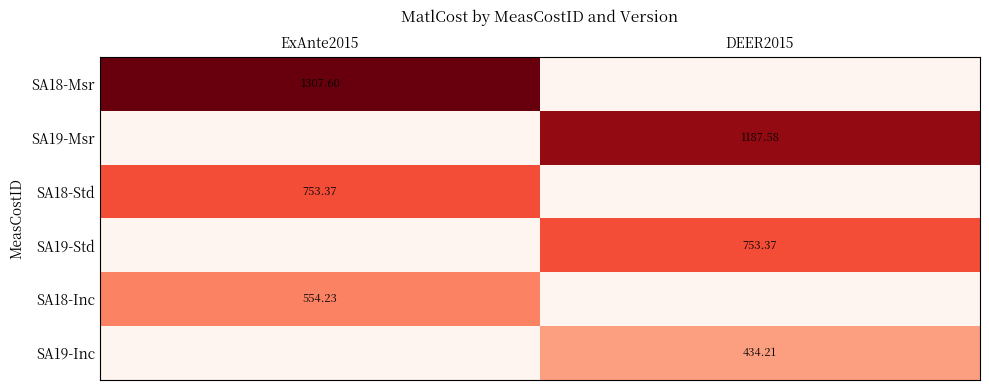

The SA19-Std series shows -348.3 at ExAnte2015. True or false?

False